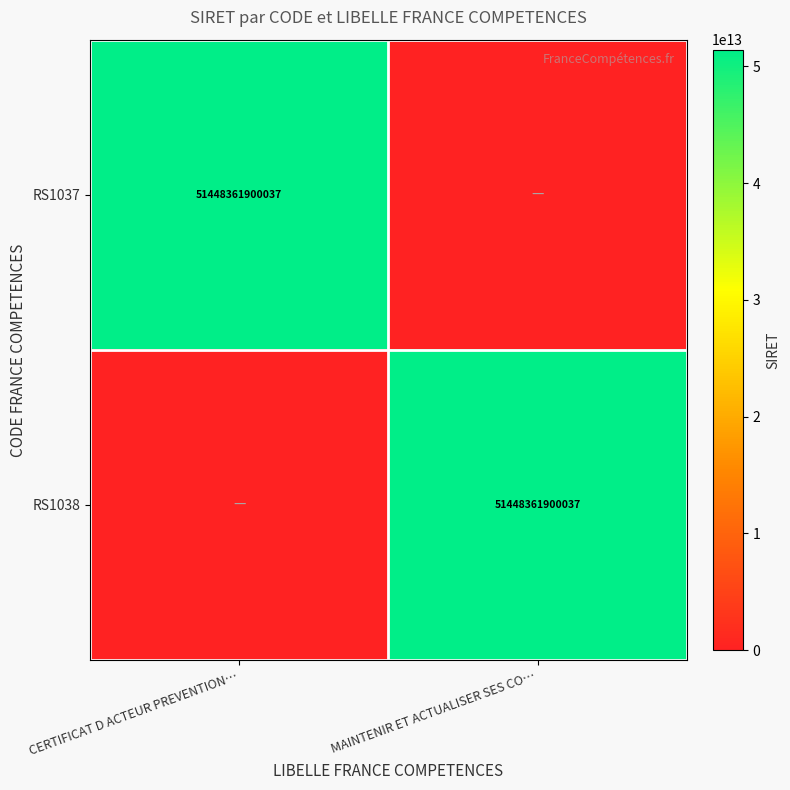

The value of RS1037 at CERTIFICAT D ACTEUR PREVENTION… is 24912772489795. True or false?

False